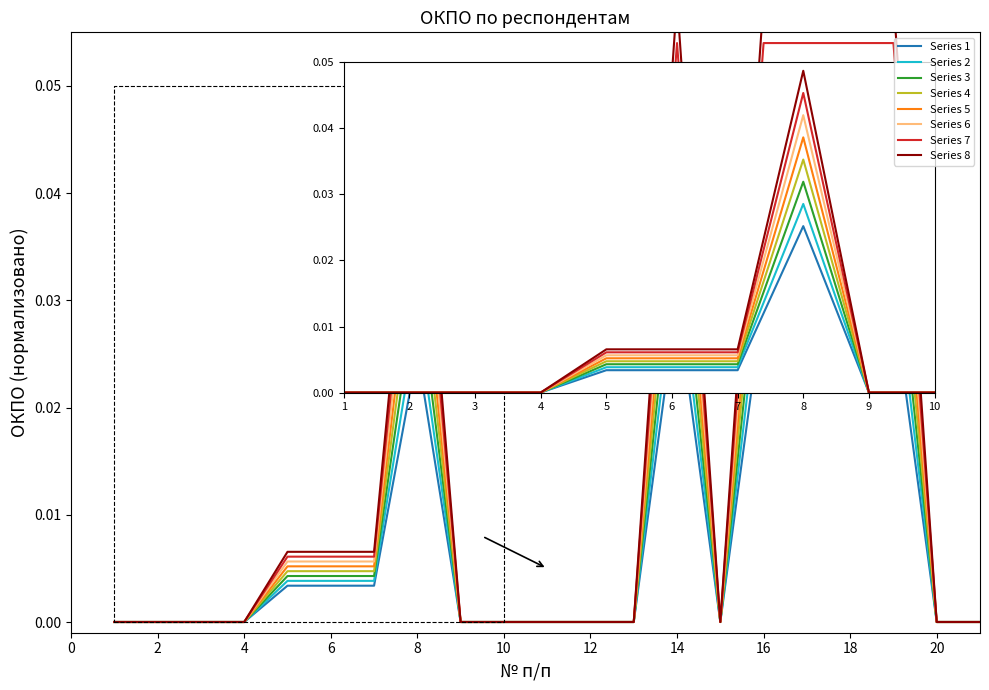

Which has a higher value, 7 or 2?

7